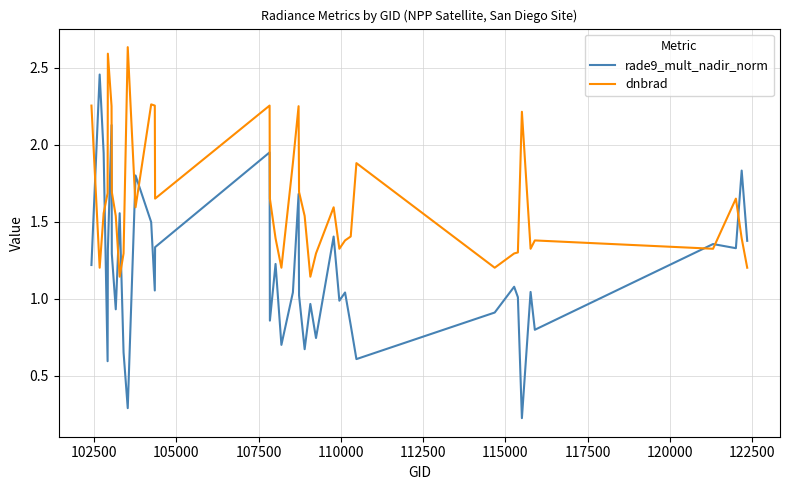

Which series has the widest spread of values?

rade9_mult_nadir_norm